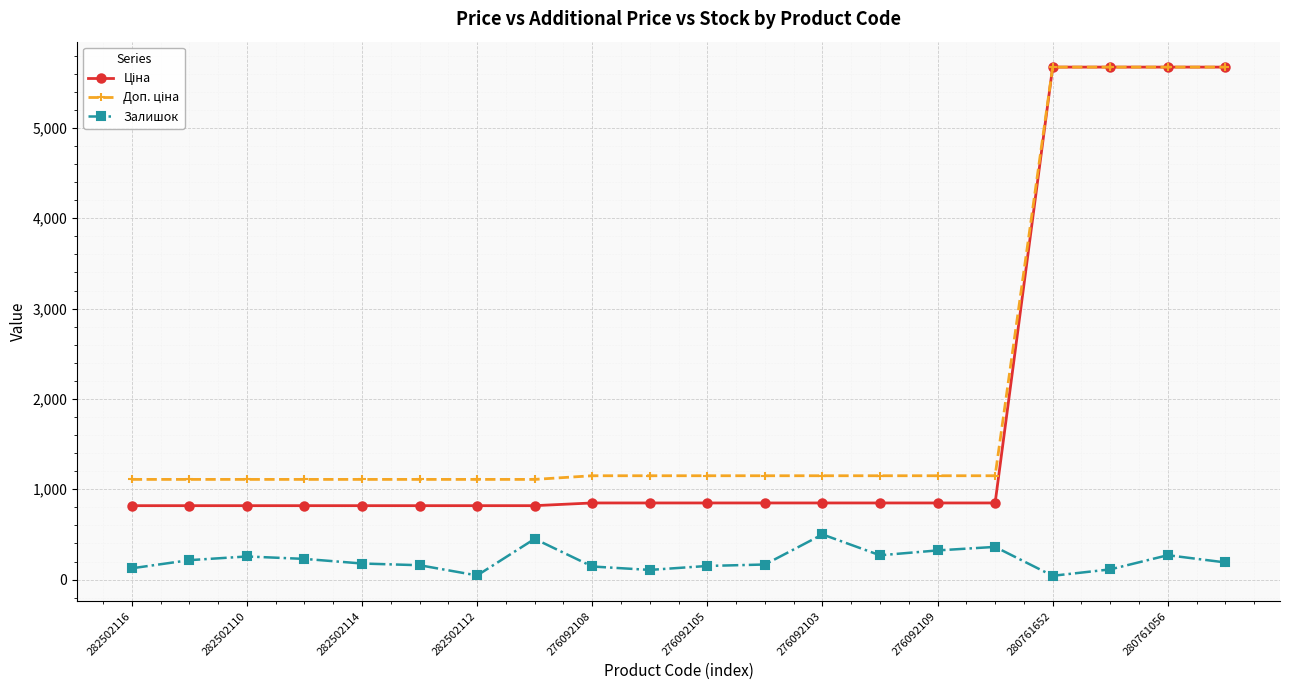

At how many categories does at least one series exceed 5174?

4